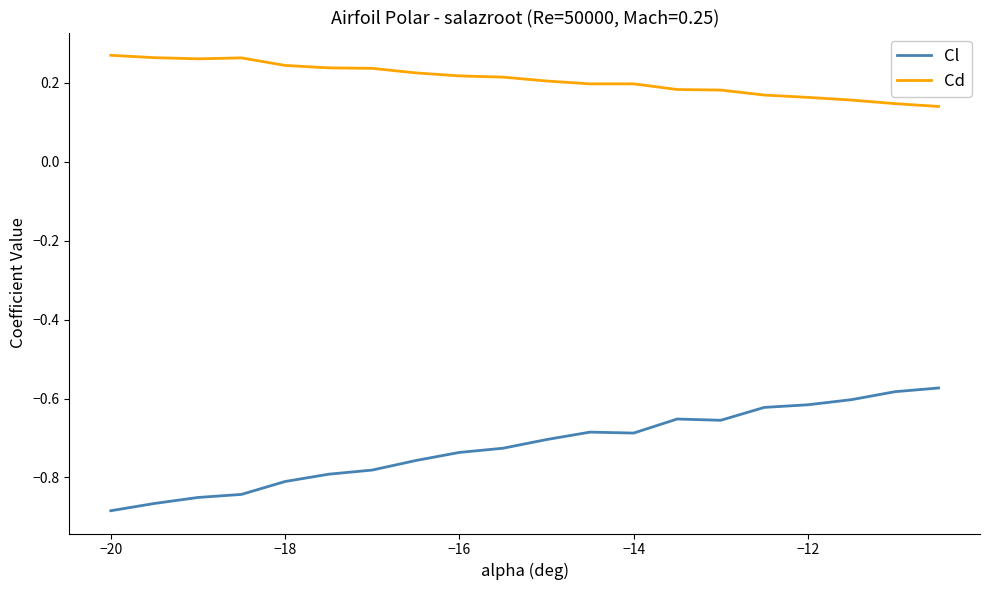

Which series has the largest total across all categories?

Cd